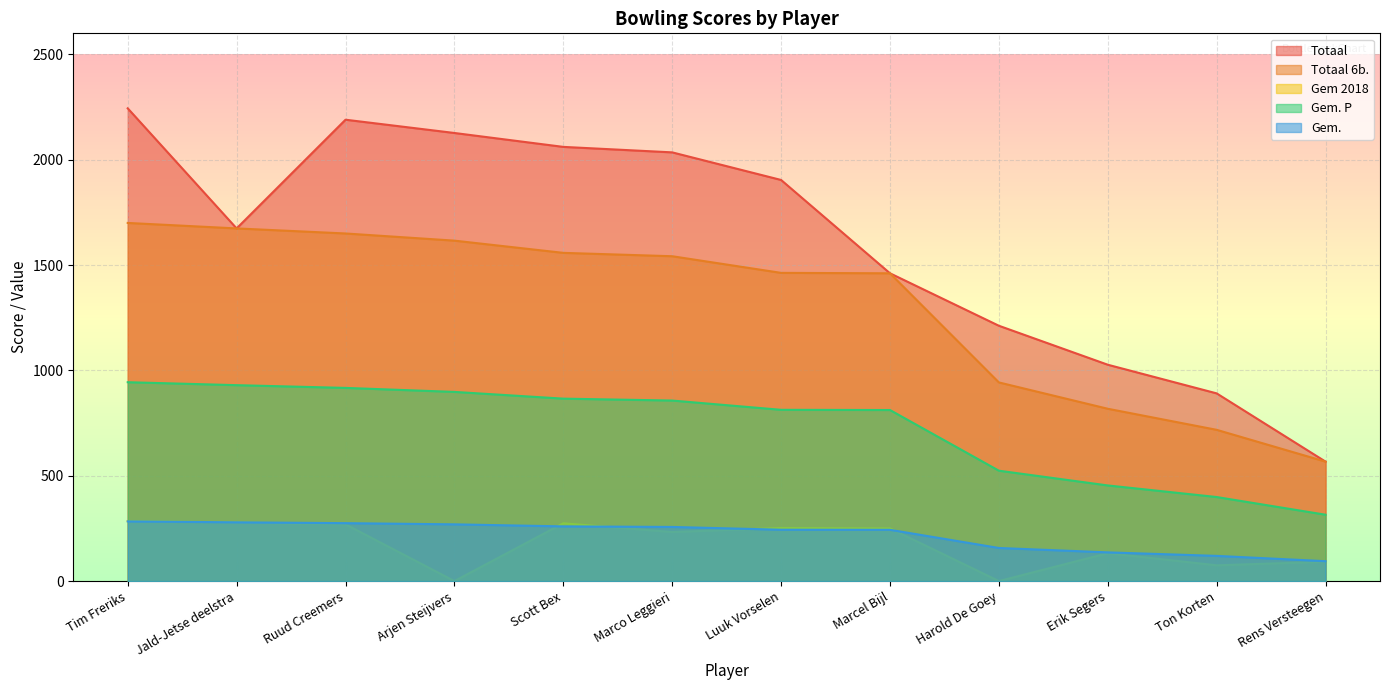

The Gem. P series shows 399.0 at Ton Korten. True or false?

True